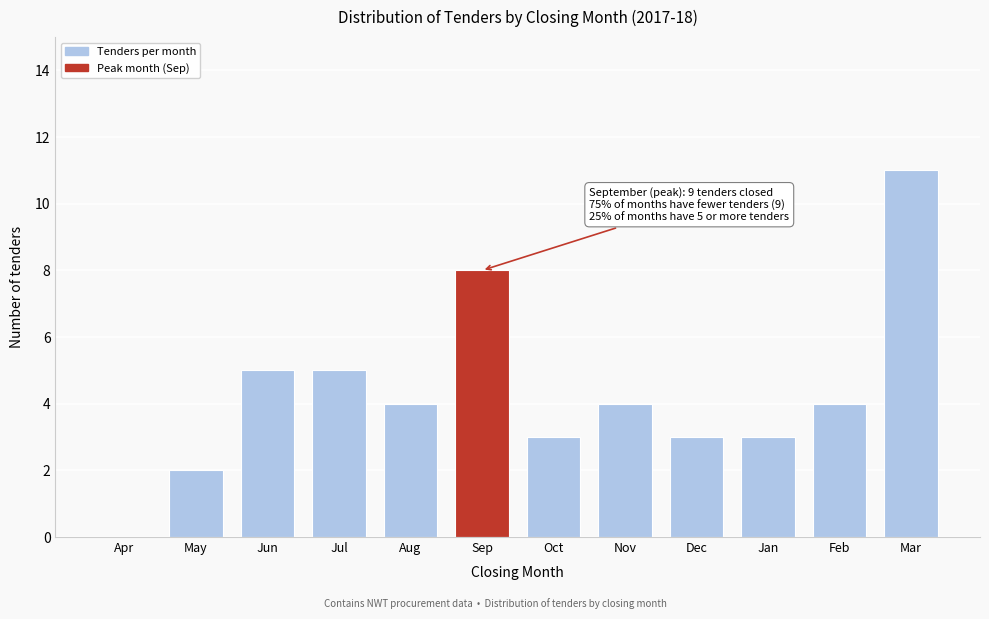

Reading left to right, transcribe all the data shown in this chart.

Apr=0	May=2	Jun=5	Jul=5	Aug=4	Sep=8	Oct=3	Nov=4	Dec=3	Jan=3	Feb=4	Mar=11